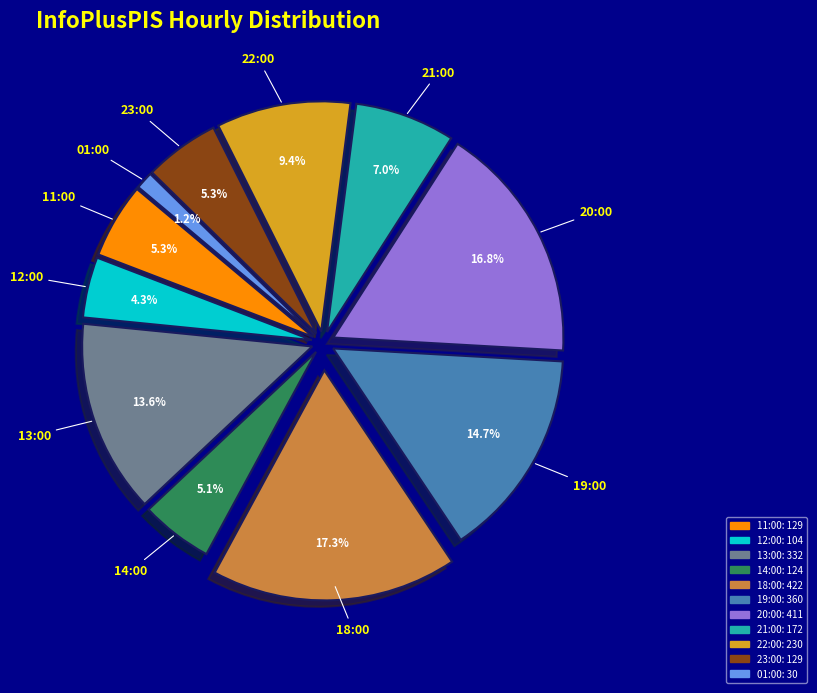

To the nearest percent, what is the combined percentage of 12:00 and 14:00?

9%